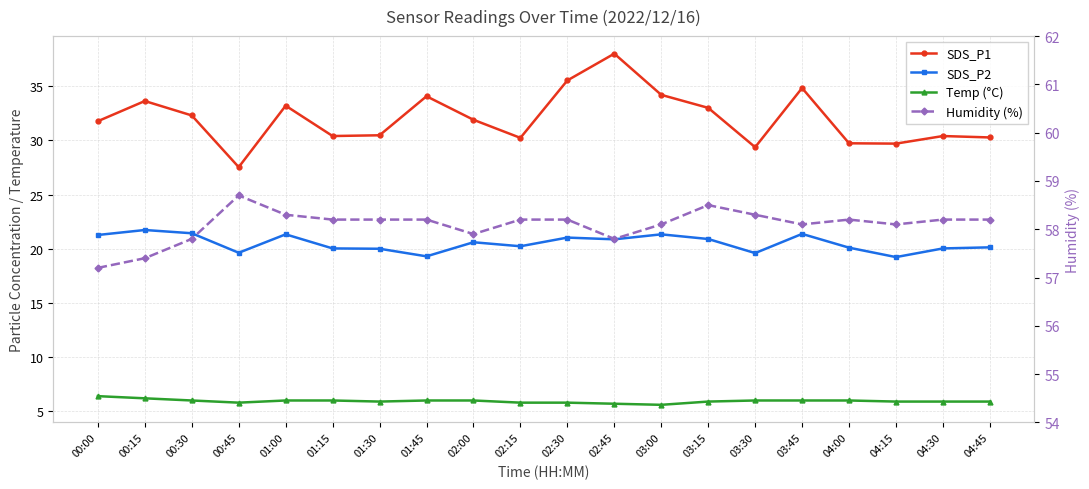

Which series has the widest spread of values?

SDS_P1